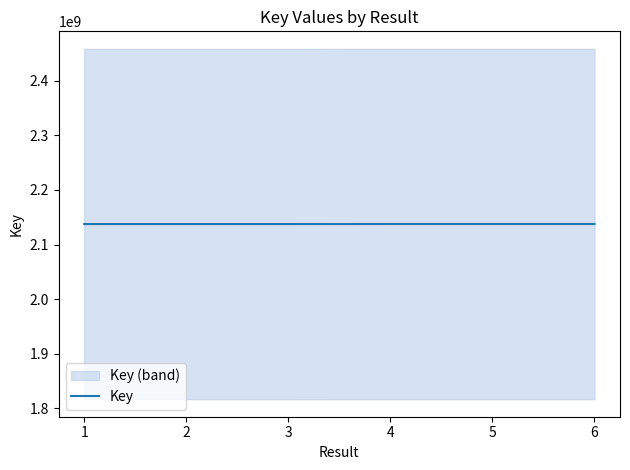

The value of Key at 2 is 2137659510. True or false?

True